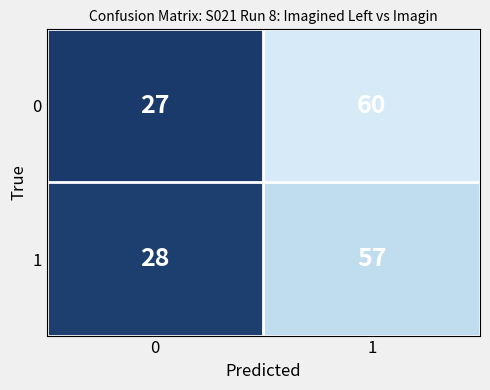

What is the greatest value displayed?

60